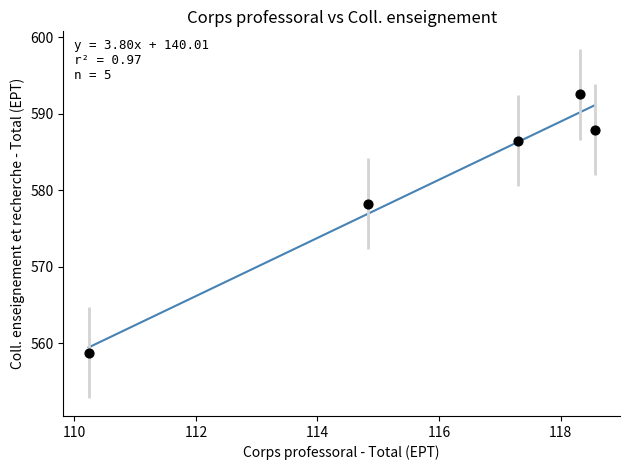

What Y value in the scatter plot is closest to 575?

578.2